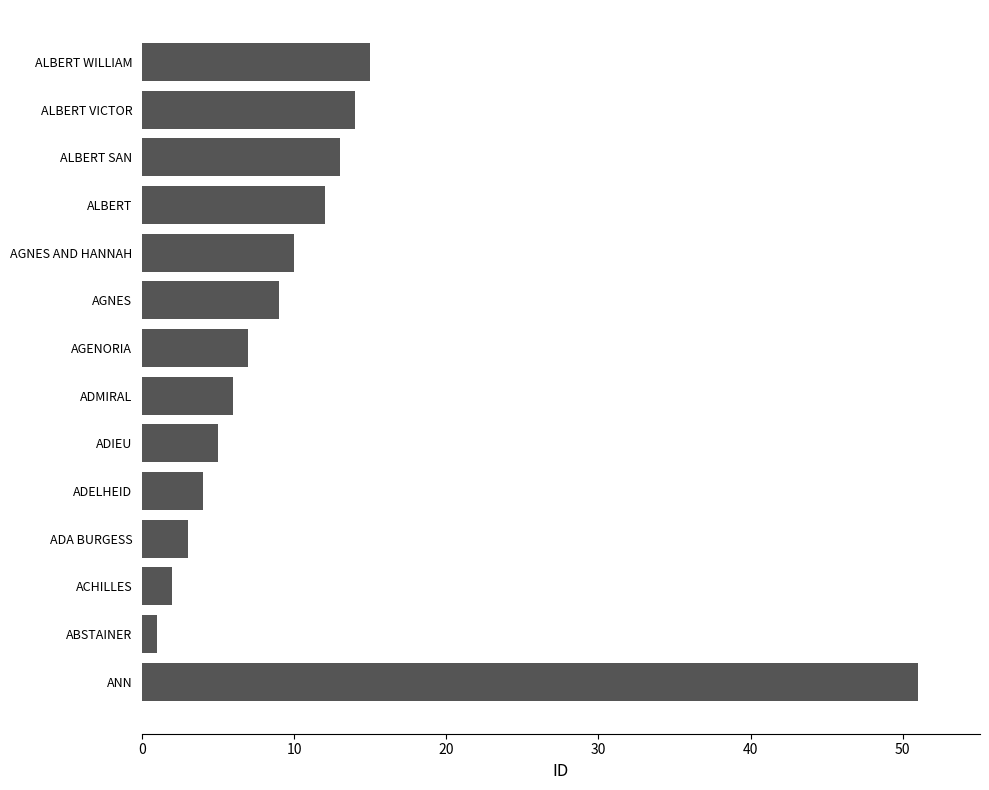

What is the greatest value displayed?

51